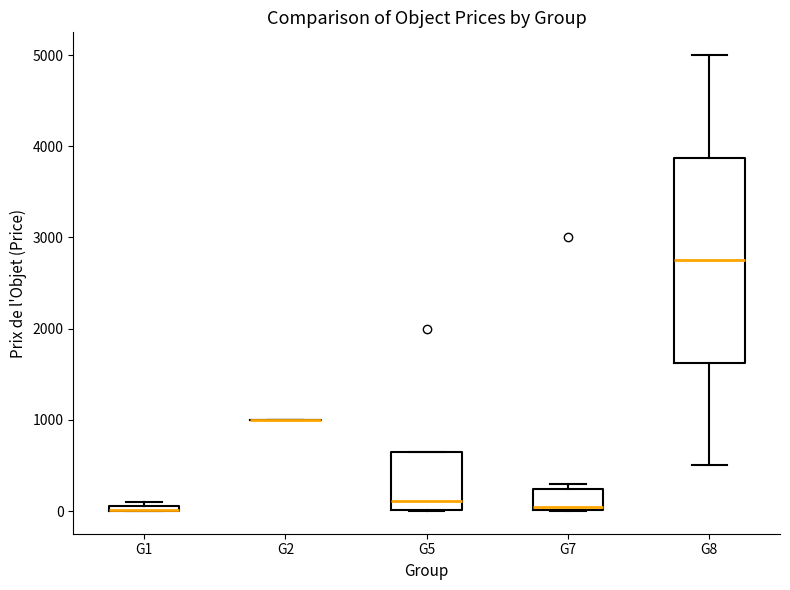

Which box is the tallest, from its lower edge to its upper edge?

G8